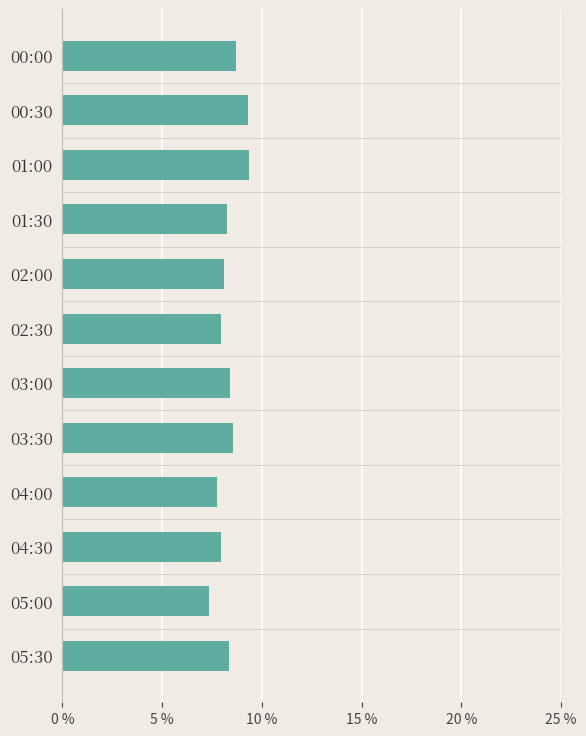

The chart shows a value of 7.7 at 04:00. True or false?

True